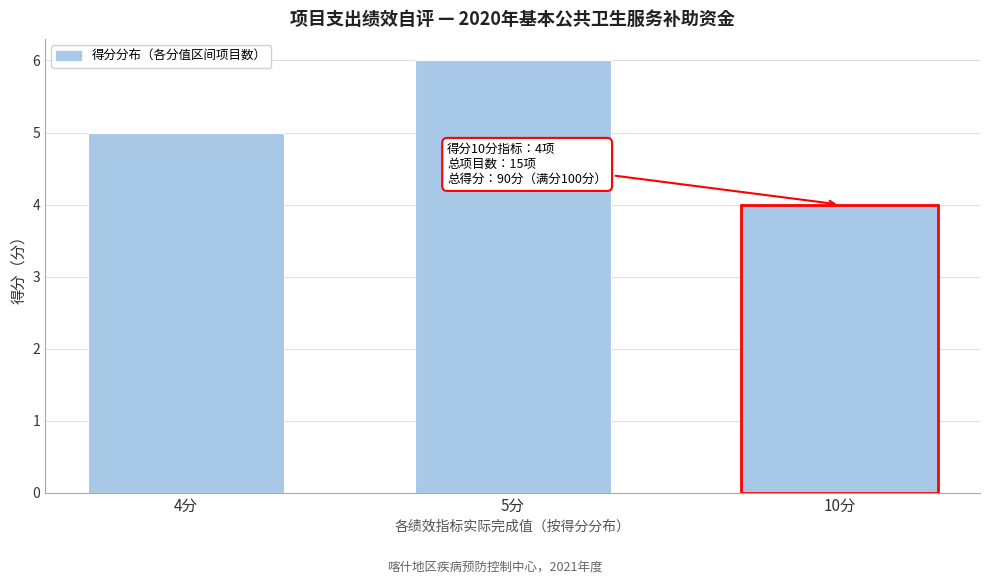

Reading left to right, list all the values displayed in this chart.

4分=5	5分=6	10分=4